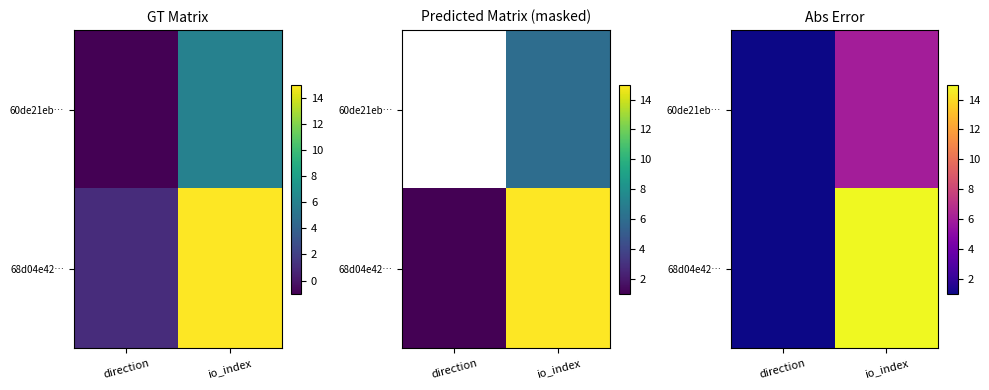

List the series in order of their peak value, lowest first.

60de21eb…, 68d04e42…